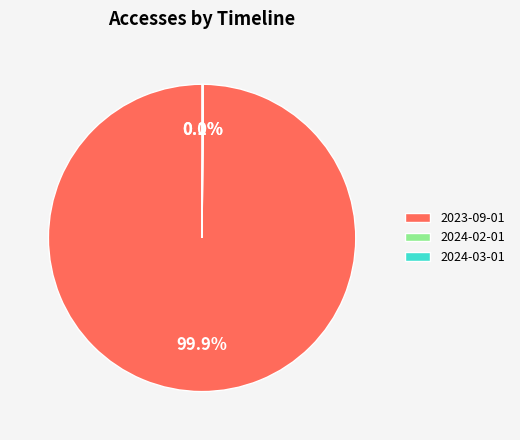

Which category has the biggest portion of the pie?

2023-09-01